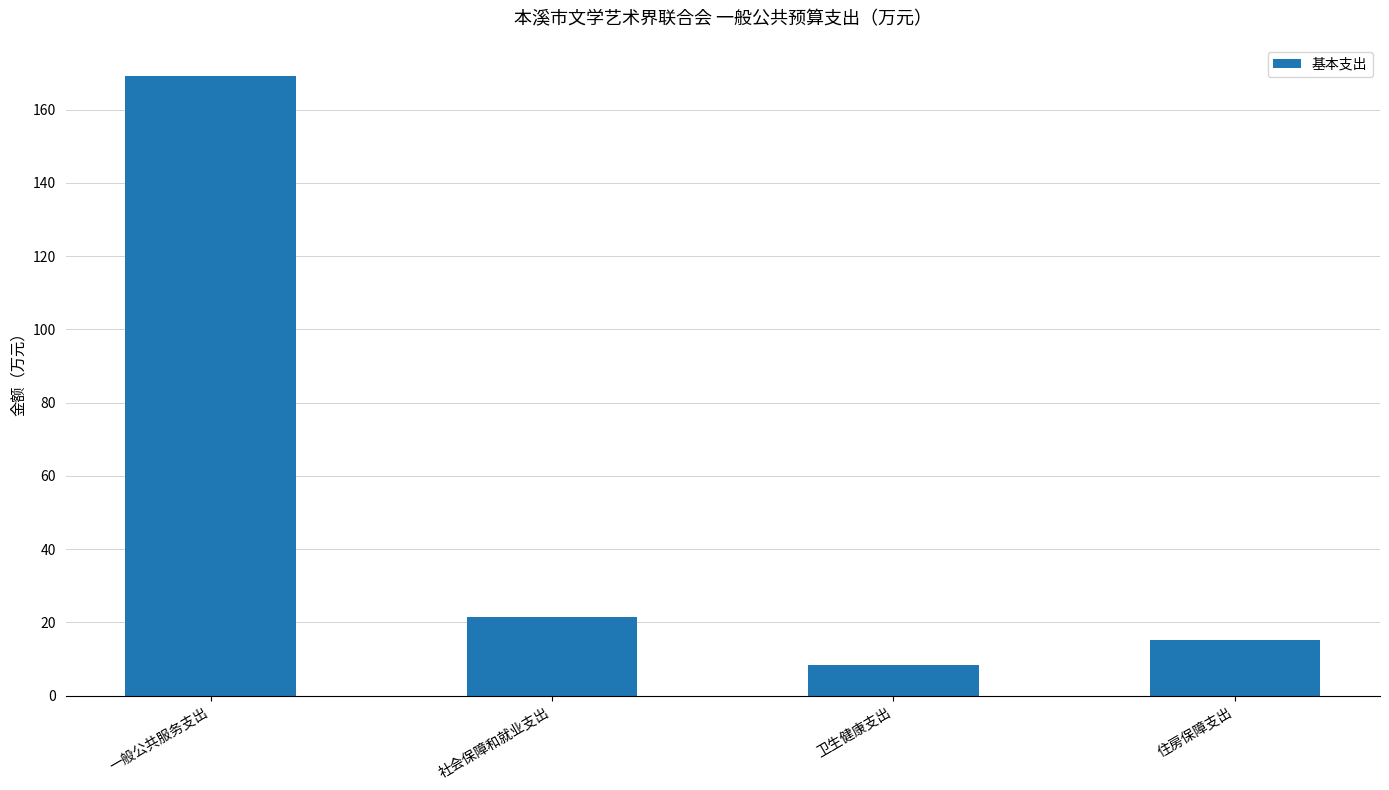

The value at 社会保障和就业支出 is 21.4. True or false?

True